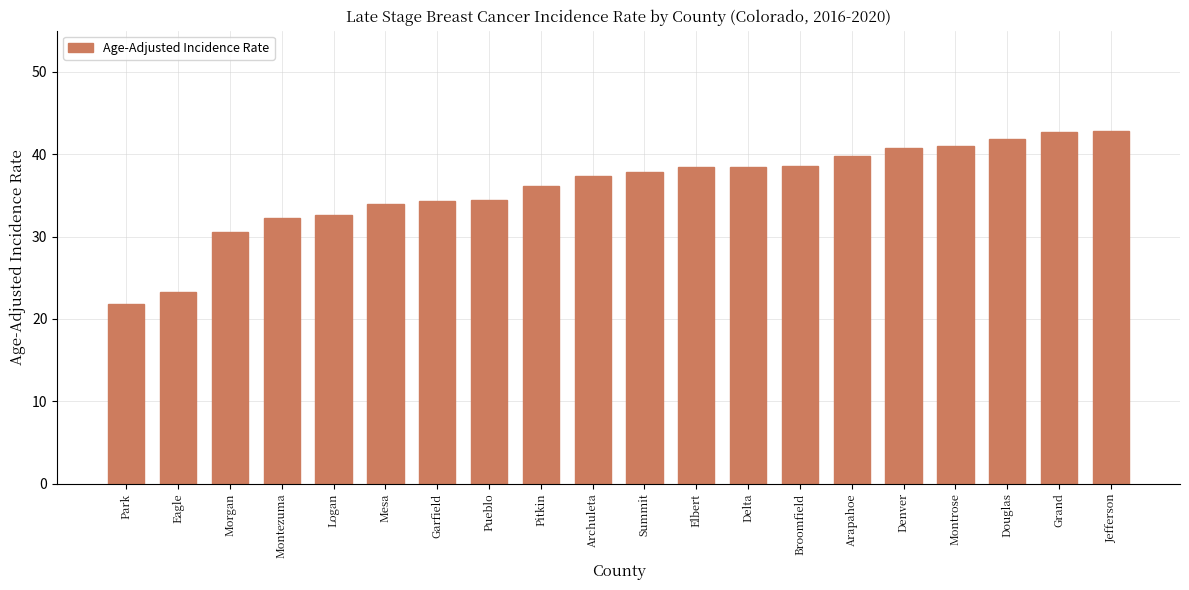

What is the difference between the second highest and minimum values?

20.9